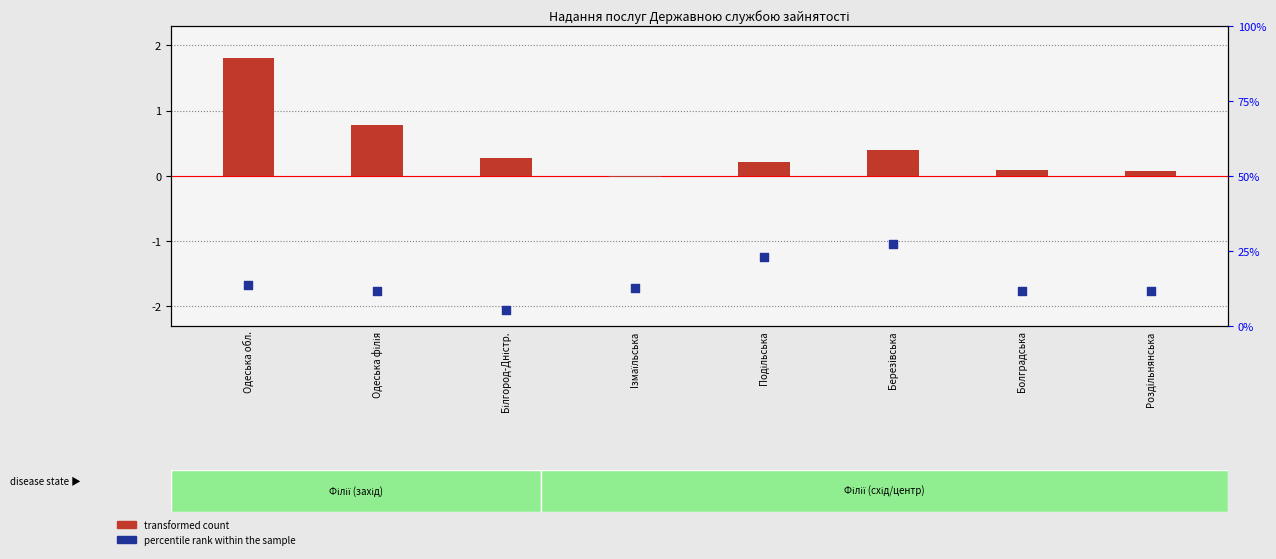

Is the value of transformed count at Березiвська greater than the value of percentile rank within the sample at Одеська обл.?

No